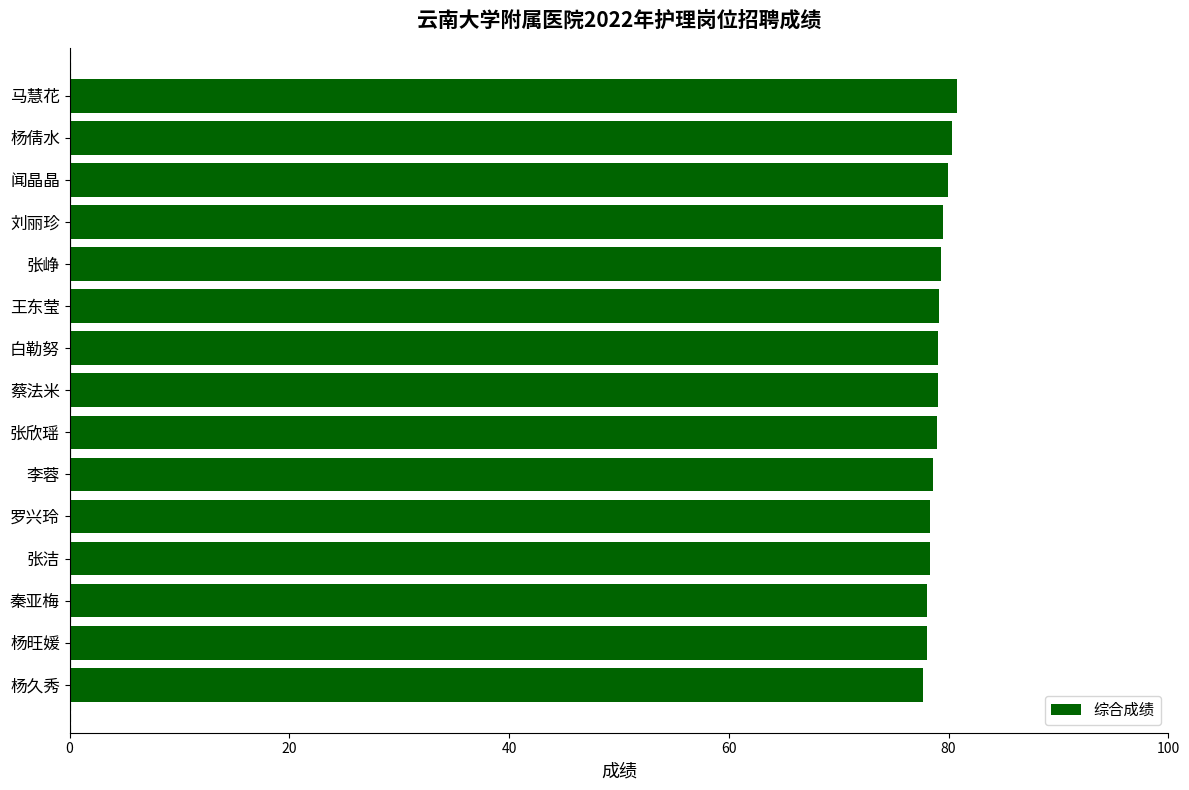

What is the ratio of the value at 李蓉 to the value at 刘丽珍?

1.0